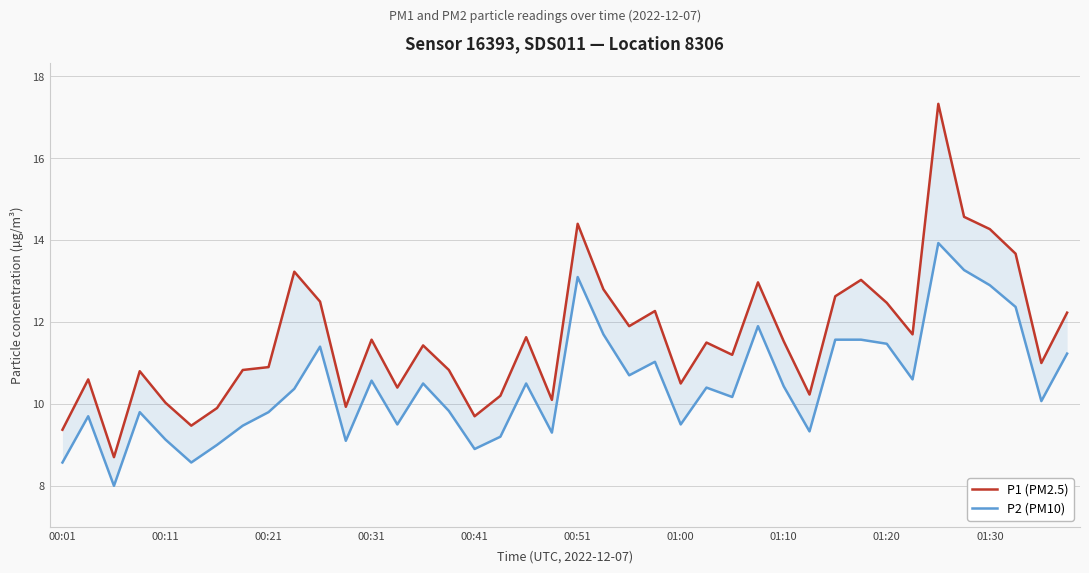

True or false: P1 (PM2.5) and P2 (PM10) intersect in this chart.

False